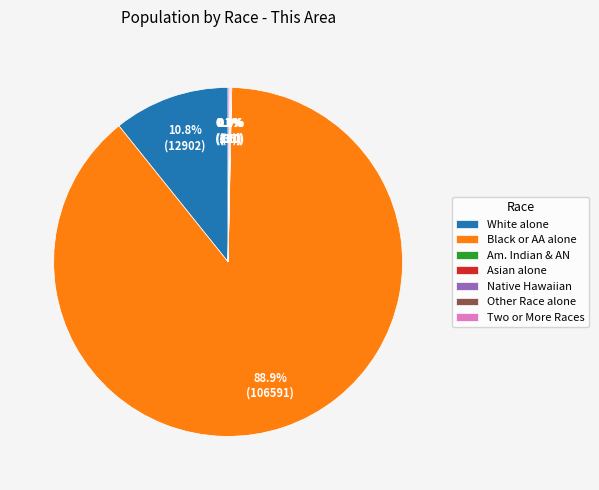

To the nearest percent, what is the average slice percentage?

14%